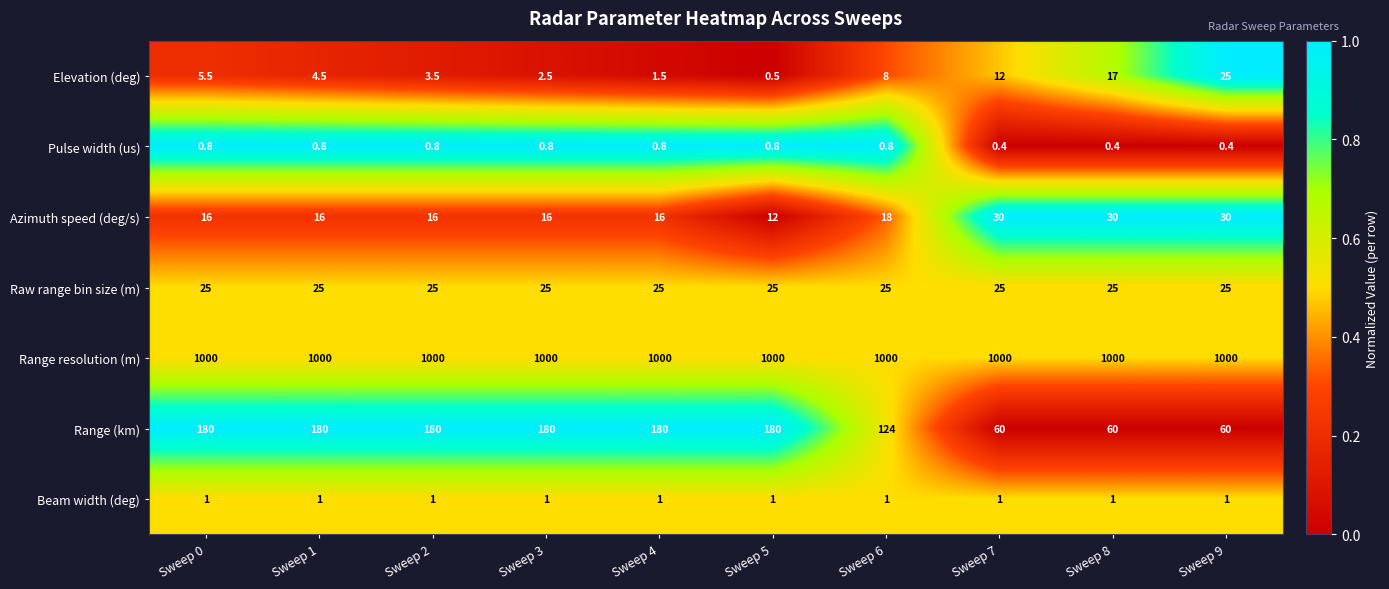

Rank the series at Sweep 8 from highest to lowest value.

Range resolution (m), Range (km), Azimuth speed (deg/s), Raw range bin size (m), Elevation (deg), Beam width (deg), Pulse width (us)